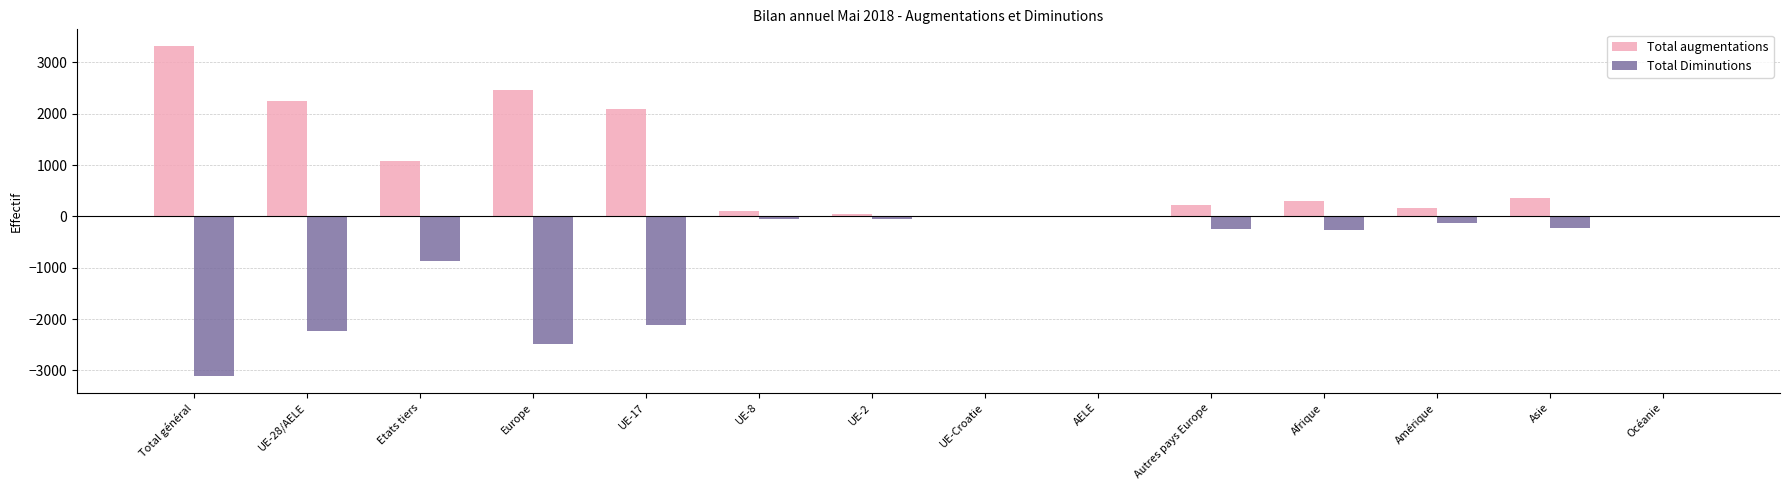

The value of Total augmentations at Asie is 644. True or false?

False